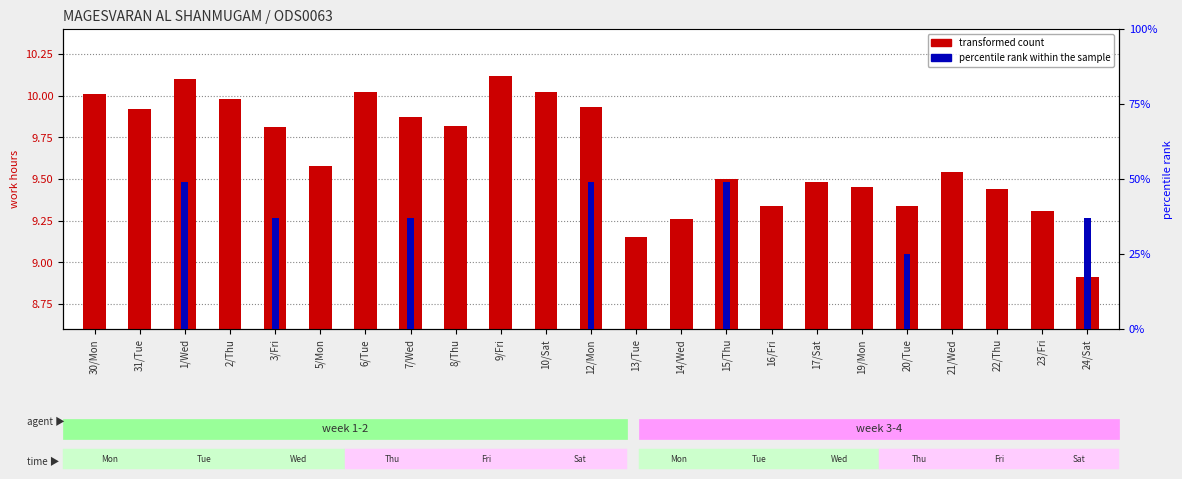

At which label does the data first exceed 9?

30/Mon